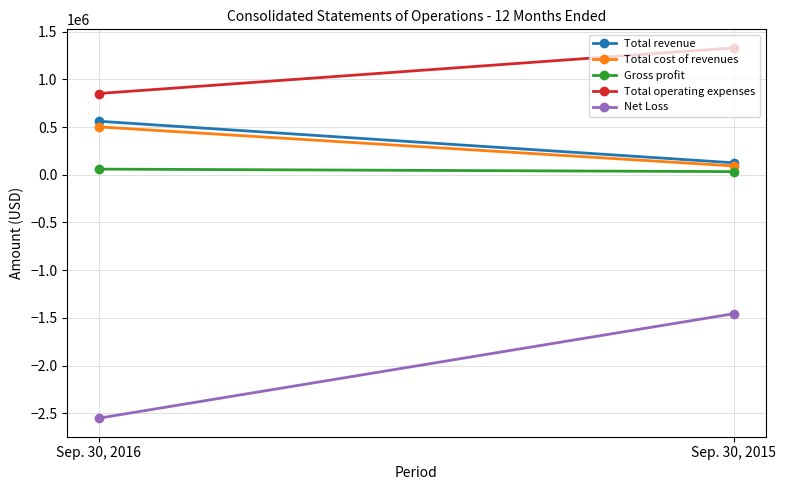

What is the minimum value for Total operating expenses?

851621